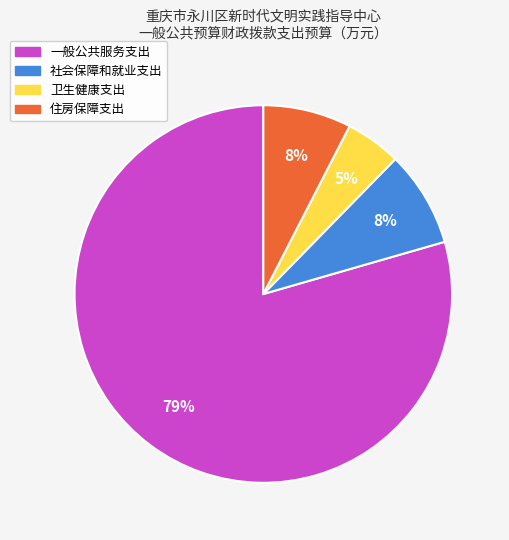

Is the sum of 住房保障支出 and 一般公共服务支出 greater than half?

Yes